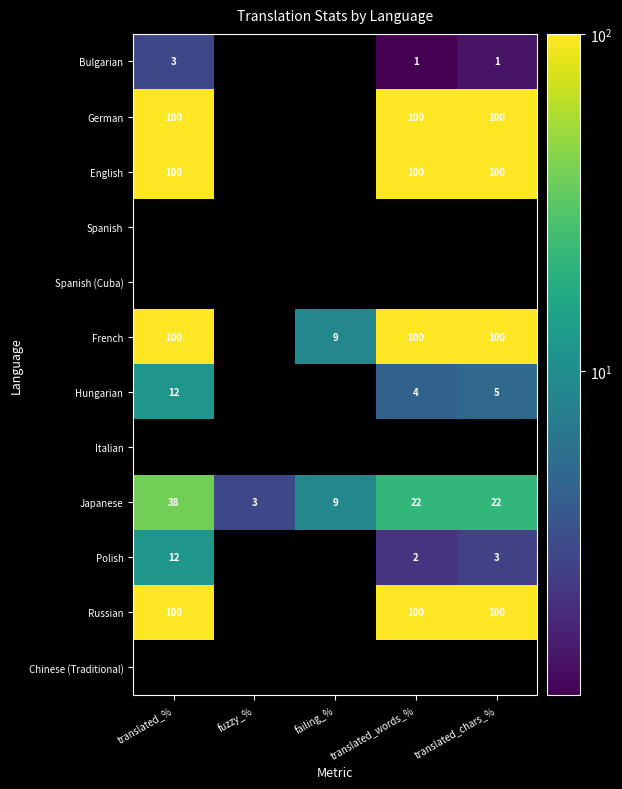

Which category has the lowest value across all series?

fuzzy_%